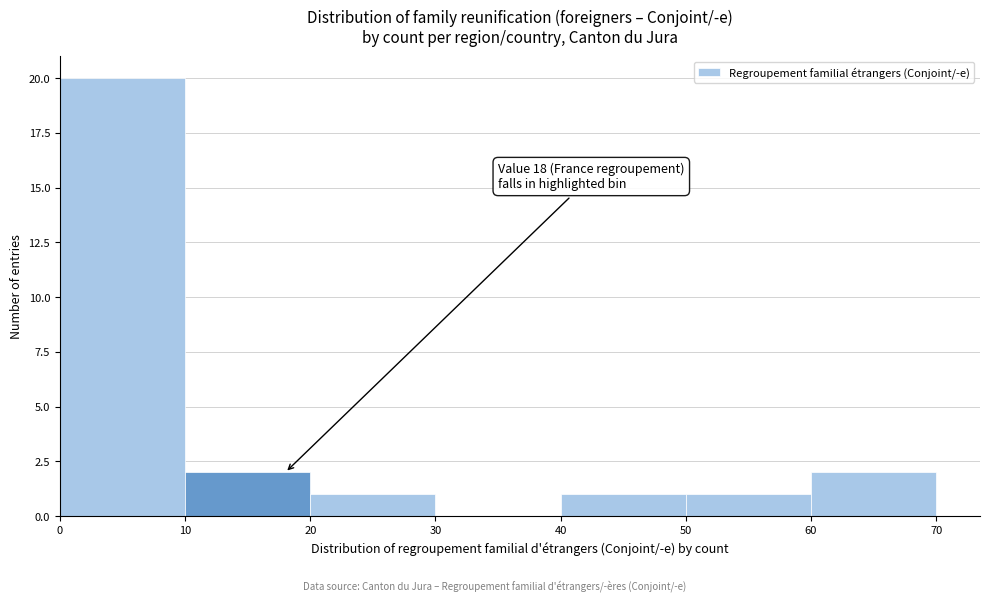

Which range on the x-axis has the tallest bar?

0 to 10